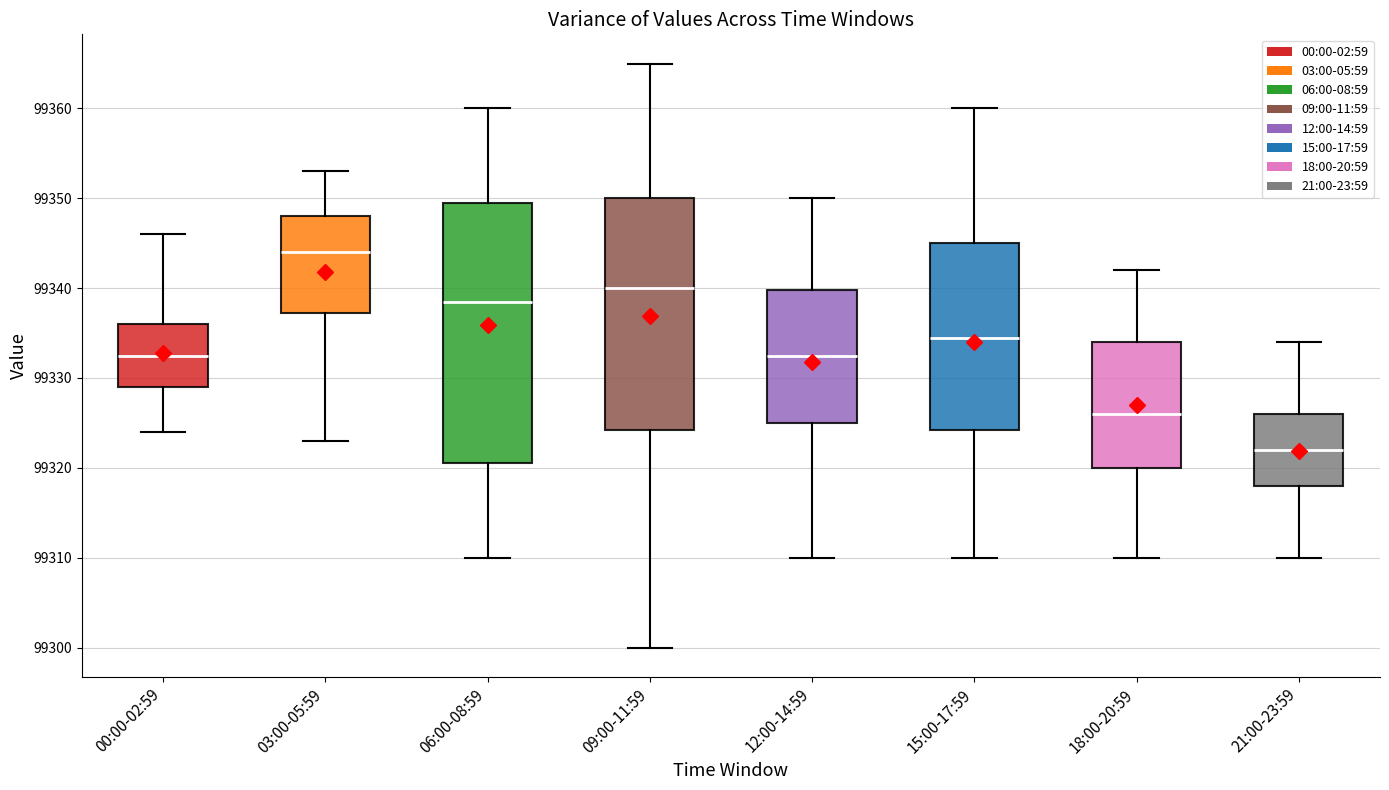

Which box is the tallest, from its lower edge to its upper edge?

06:00-08:59